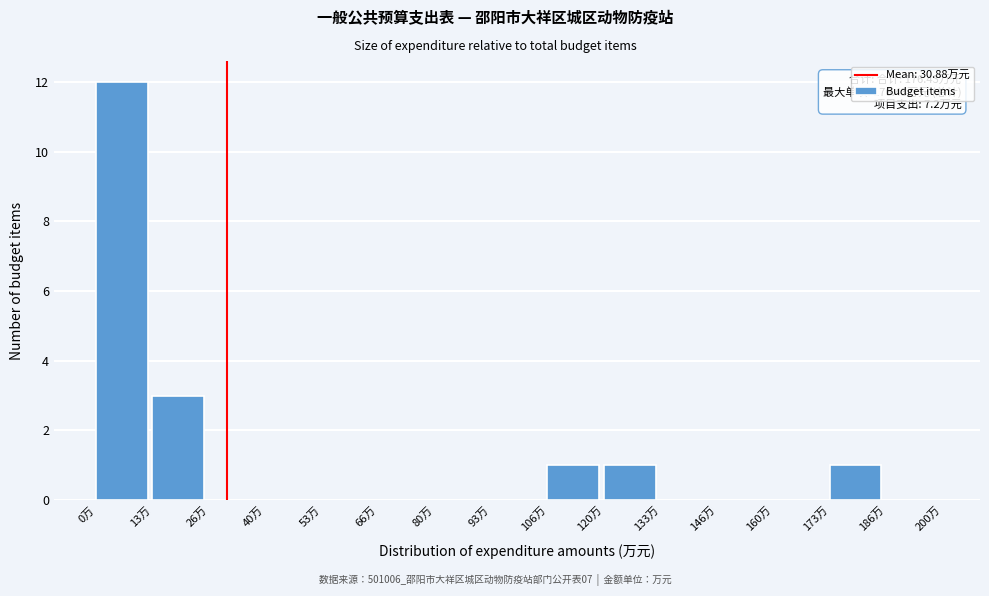

Which range on the x-axis has the tallest bar?

0 to 14